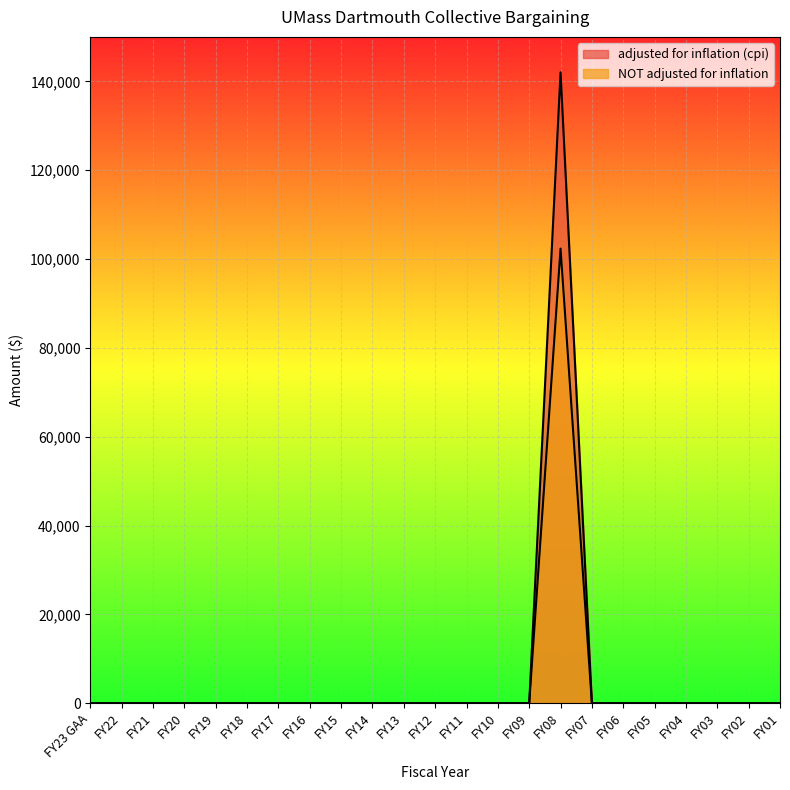

What is the label of the 15th point from the right?

FY15